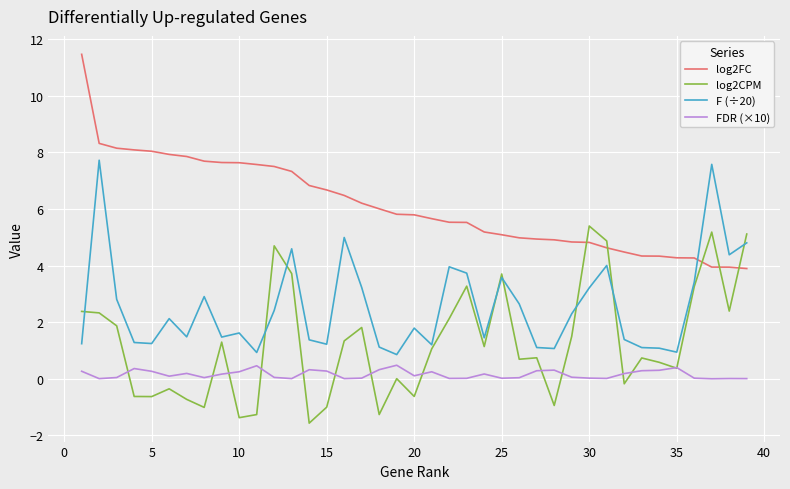

What is the sum of all log2FC values?

238.6